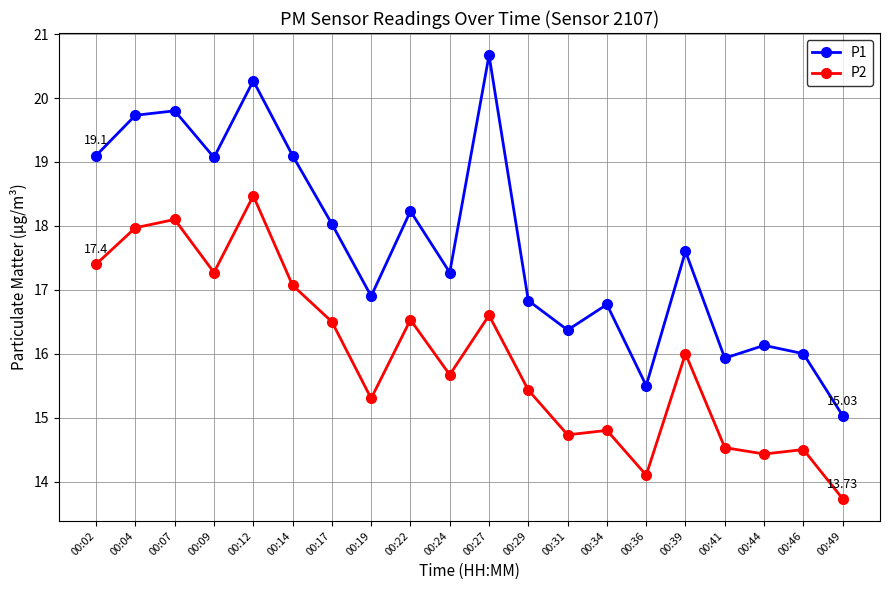

How many interior local peaks does the P1 series have?

7